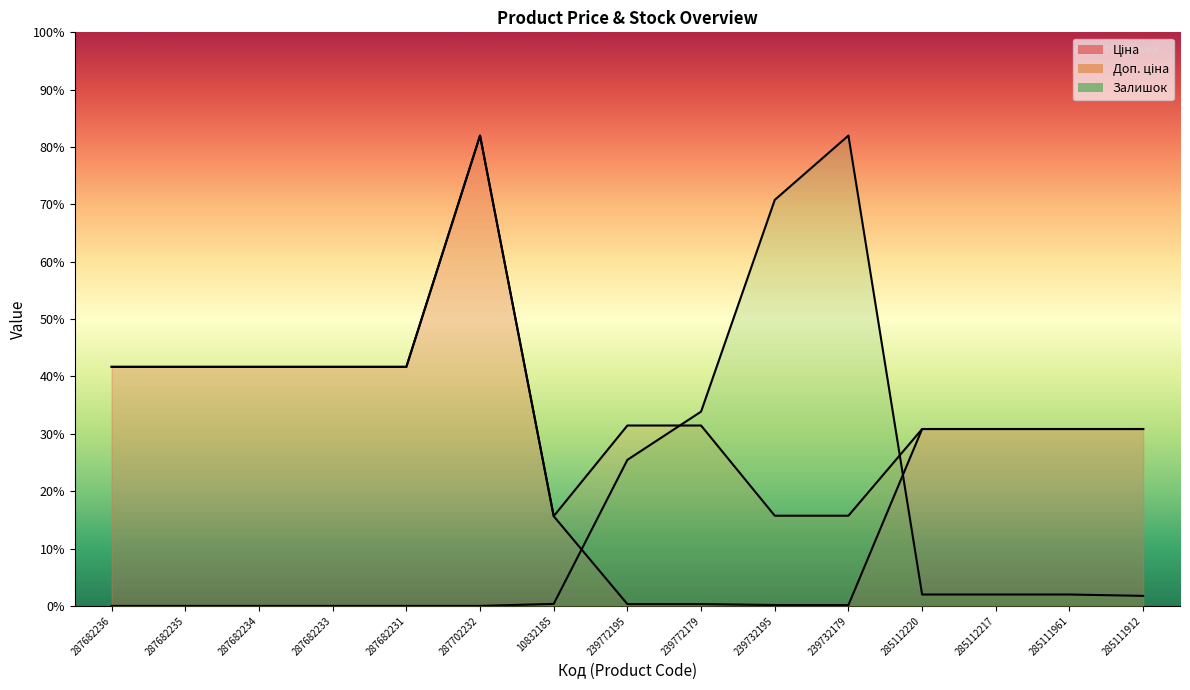

Rank the series at 10832185 from lowest to highest value.

Залишок, Ціна, Доп. ціна